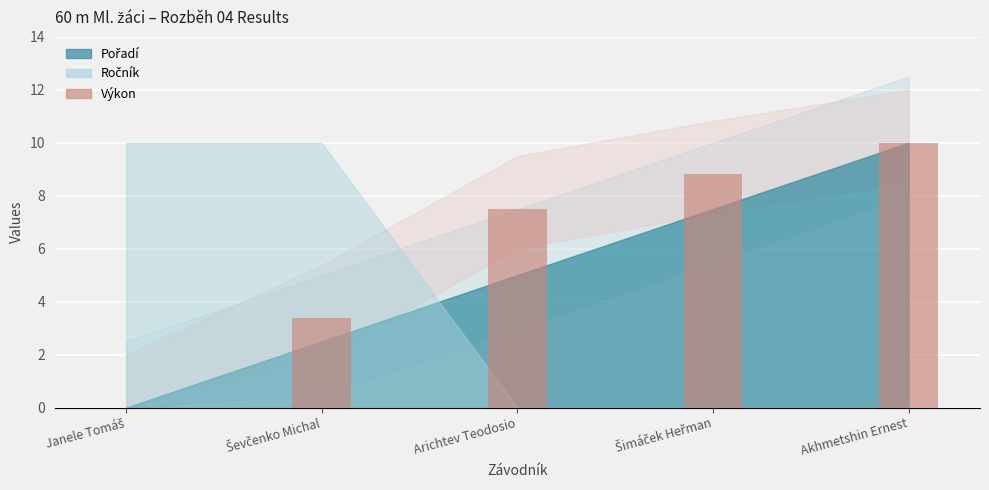

How many data points does each series have?

5